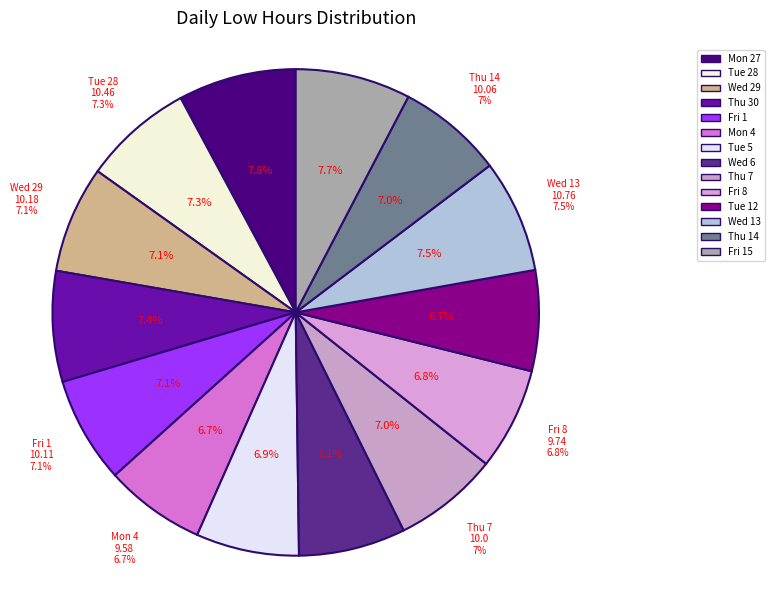

Rank the categories by value from highest to lowest.

Mon 27, Fri 15, Wed 13, Thu 30, Tue 28, Wed 29, Wed 6, Fri 1, Thu 14, Thu 7, Tue 5, Fri 8, Mon 4, Tue 12